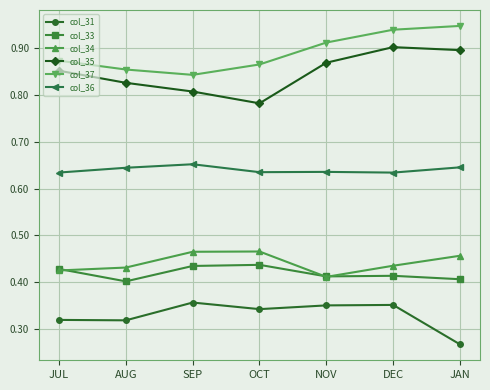

Where is col_31 nearest to the value 0?

JAN